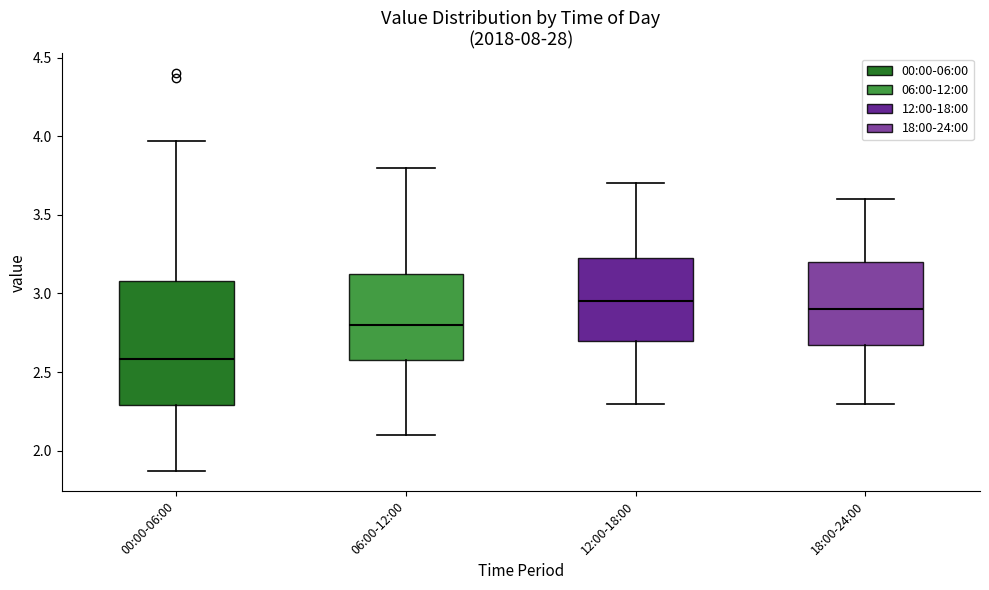

Where does the lower whisker of the box for 00:00-06:00 end on the y-axis? The values are not printed on the chart, so give them approximately, as read against the axis.

1.85